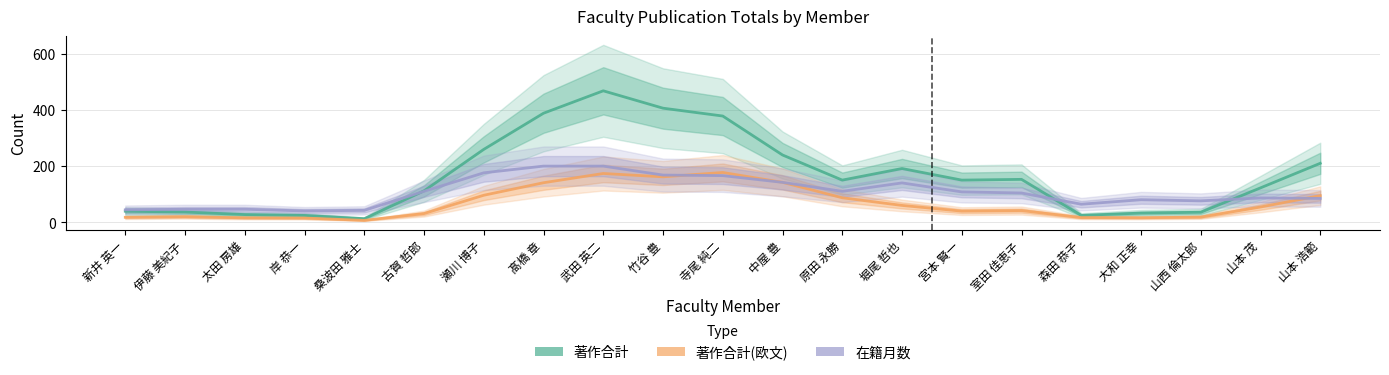

Where is 著作合計 nearest to the value 240?

中屋 豊